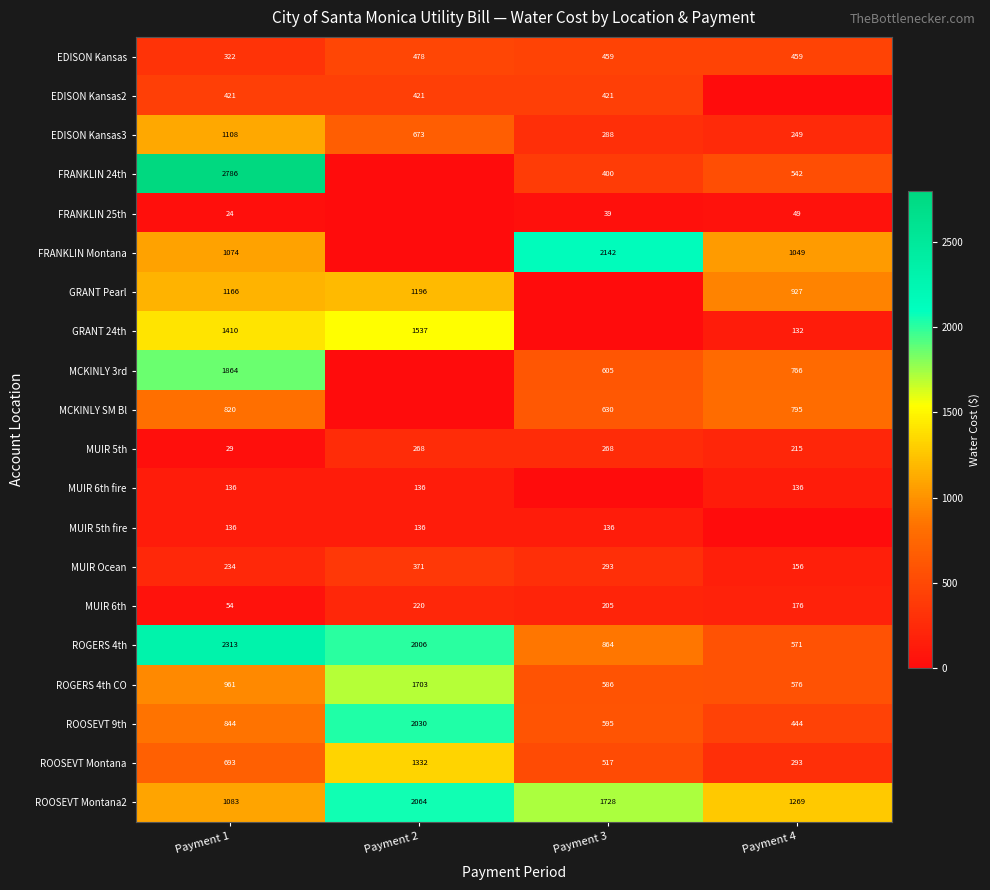

Is the value of MUIR 5th fire at Payment 2 greater than the value of EDISON Kansas at Payment 3?

No